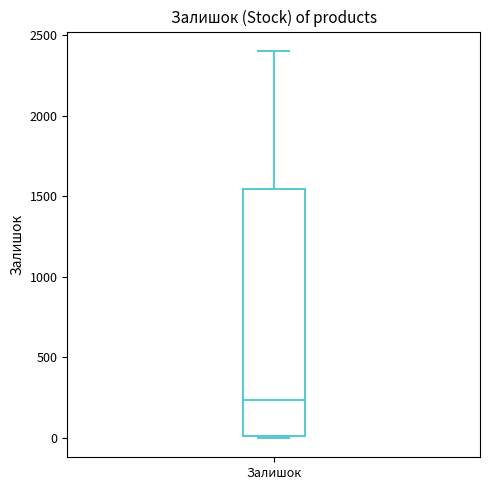

Where does the median line of the box for Залишок sit on the y-axis? The values are not printed on the chart, so give them approximately, as read against the axis.

250